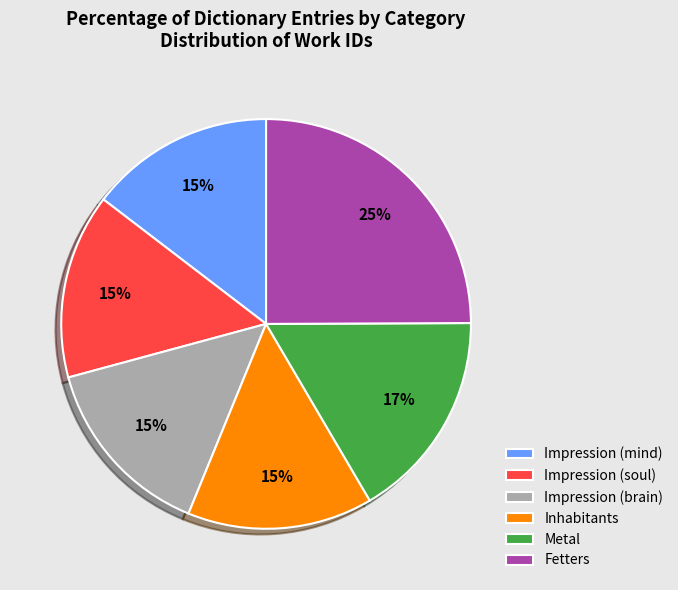

What is the largest slice in the pie chart?

Fetters